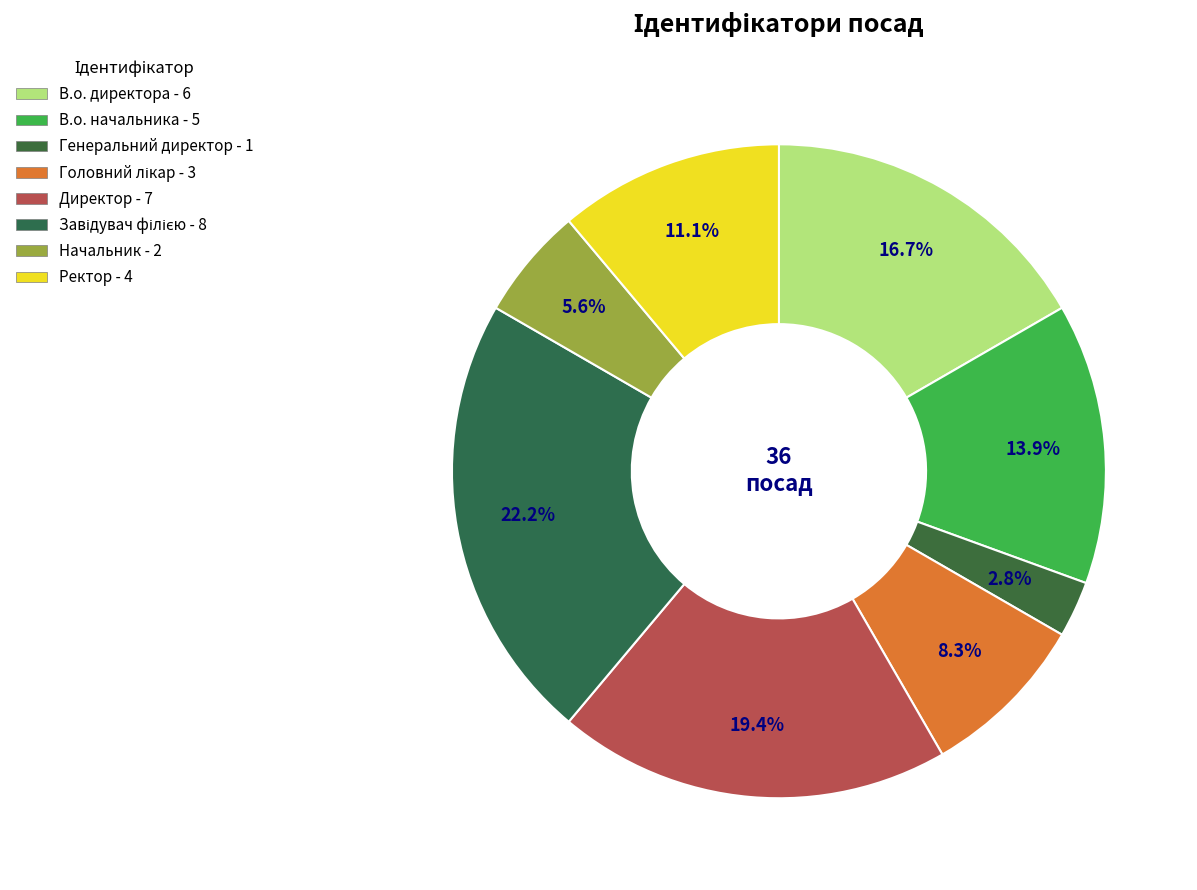

To the nearest percent, what is the difference between the Ректор and Директор slice percentages?

8%